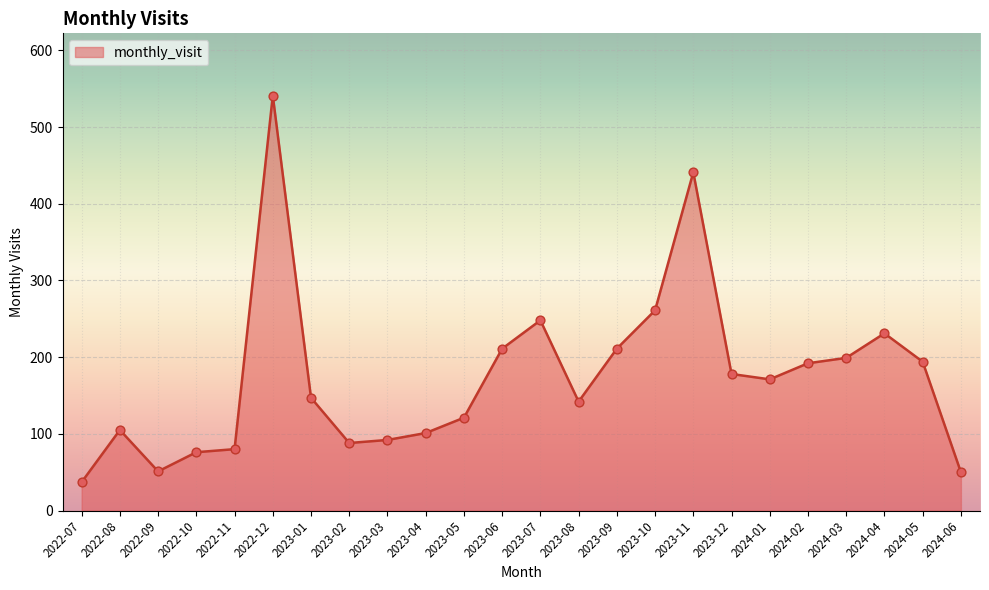

What is the ratio of the value at 2024-02 to the value at 2023-05?

1.6